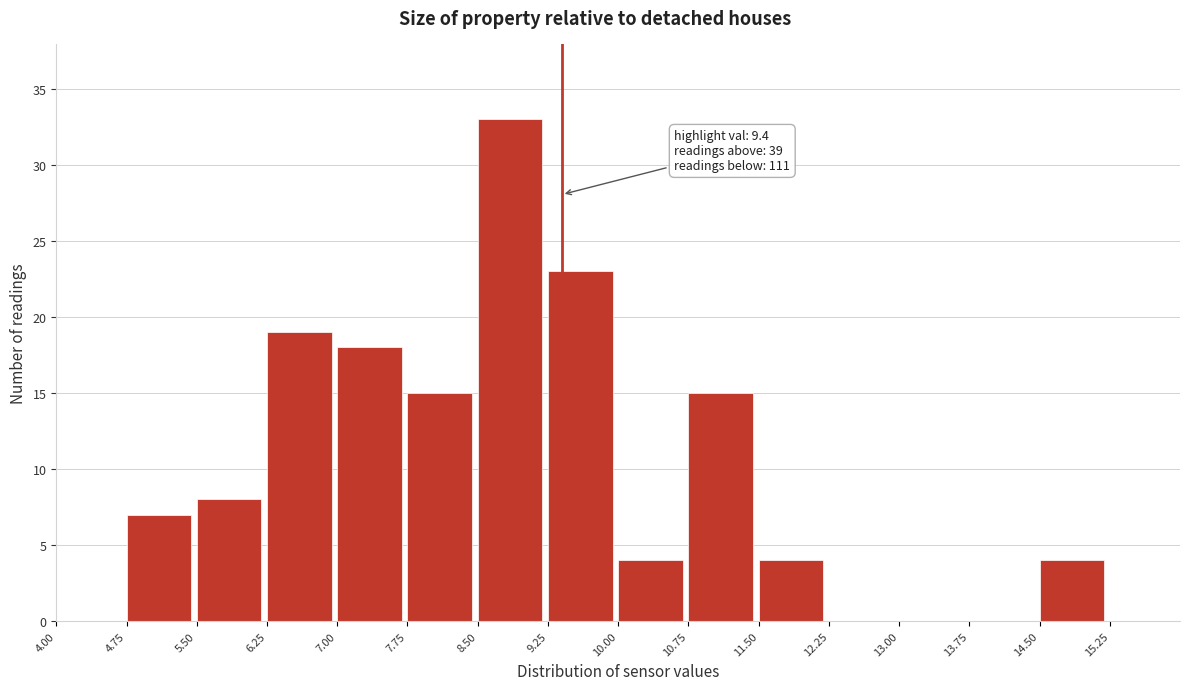

Which range on the x-axis has the tallest bar?

8.50 to 9.25